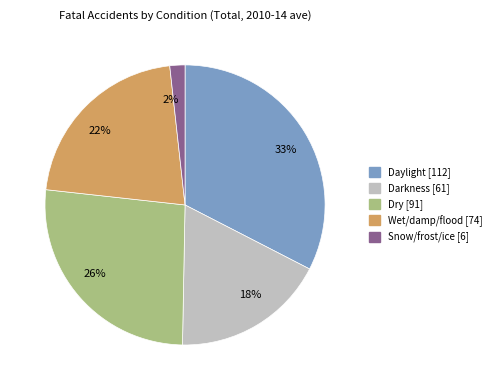

Do 26% and 2% together represent more than half of the pie?

No